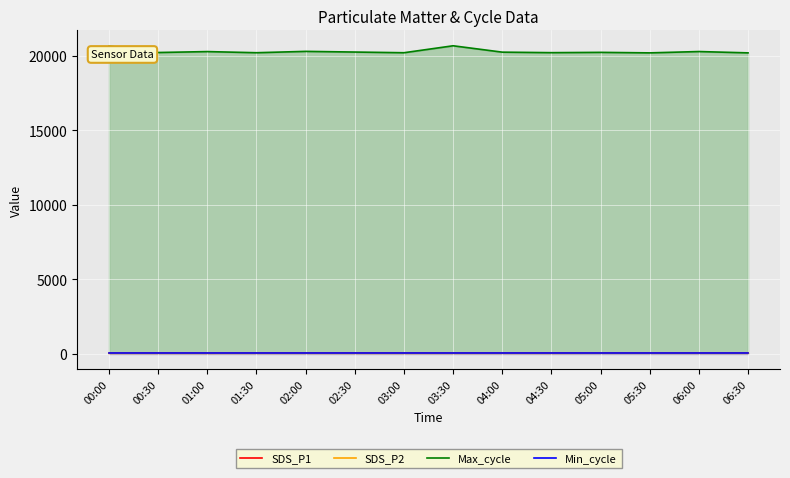

How many data points in SDS_P2 are above 23?

7